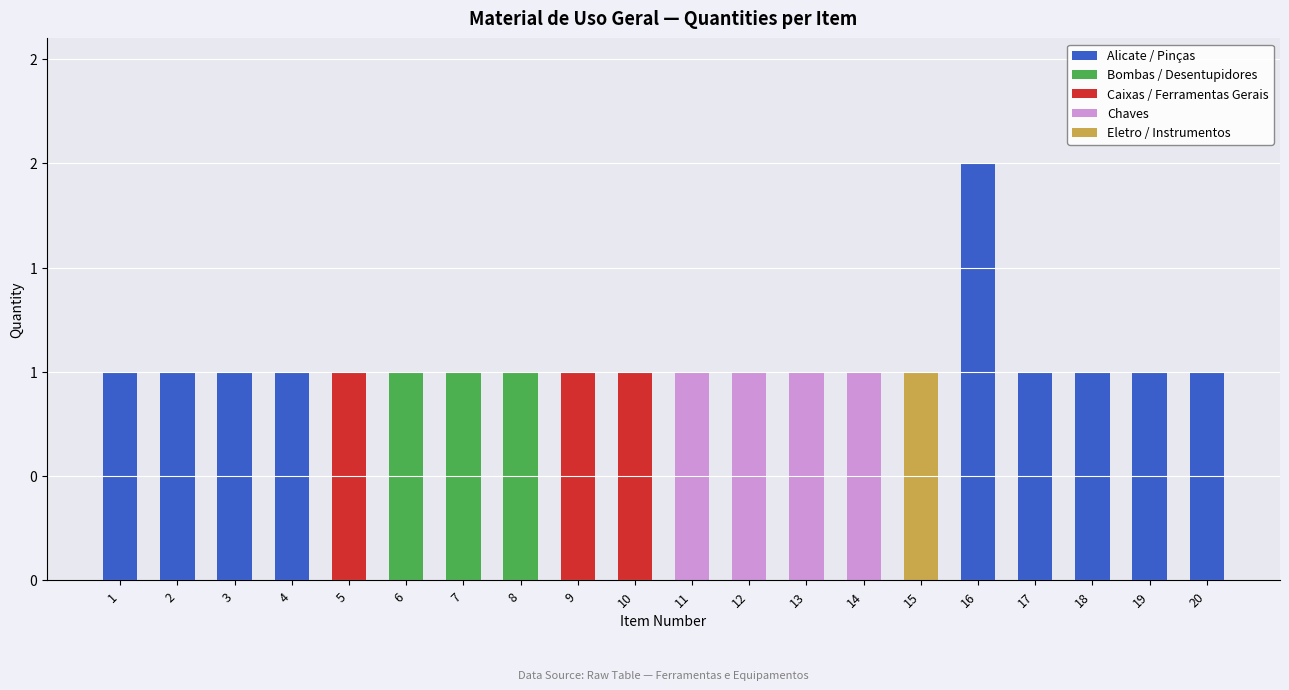

At how many categories does at least one series exceed 1?

1